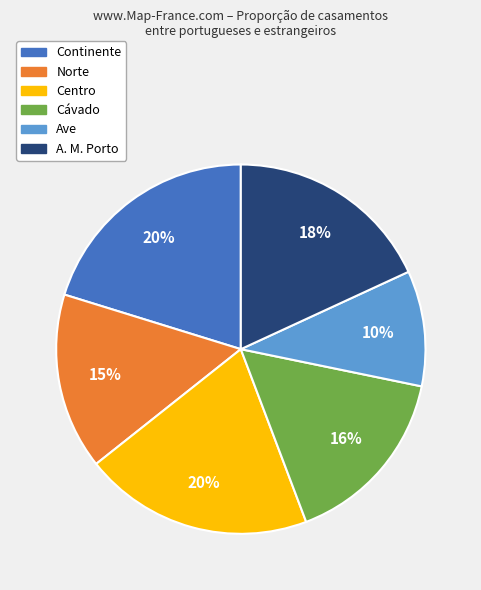

What percentage is the Cávado slice, to the nearest percent?

16%